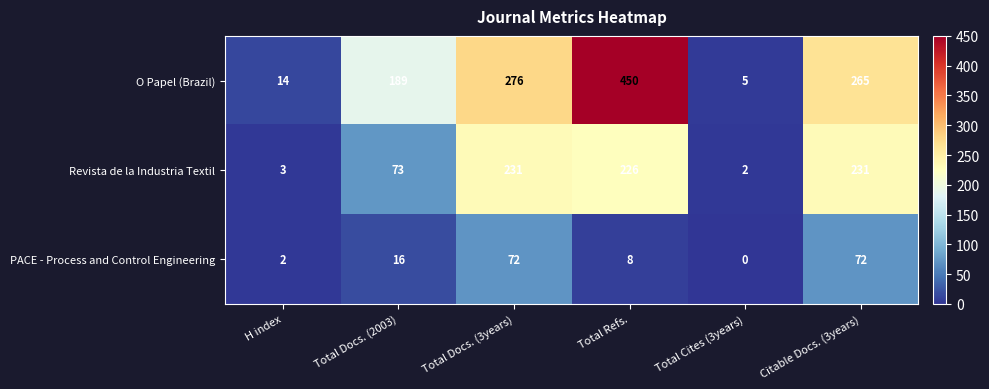

At how many categories does at least one series exceed 88?

4